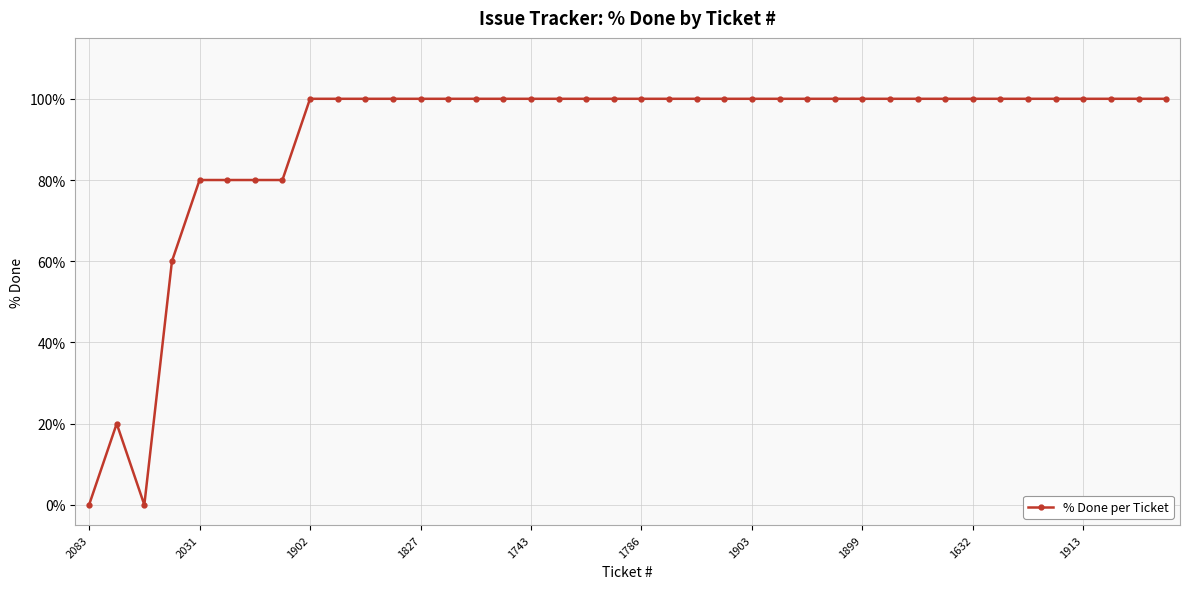

What is the greatest value displayed?

100